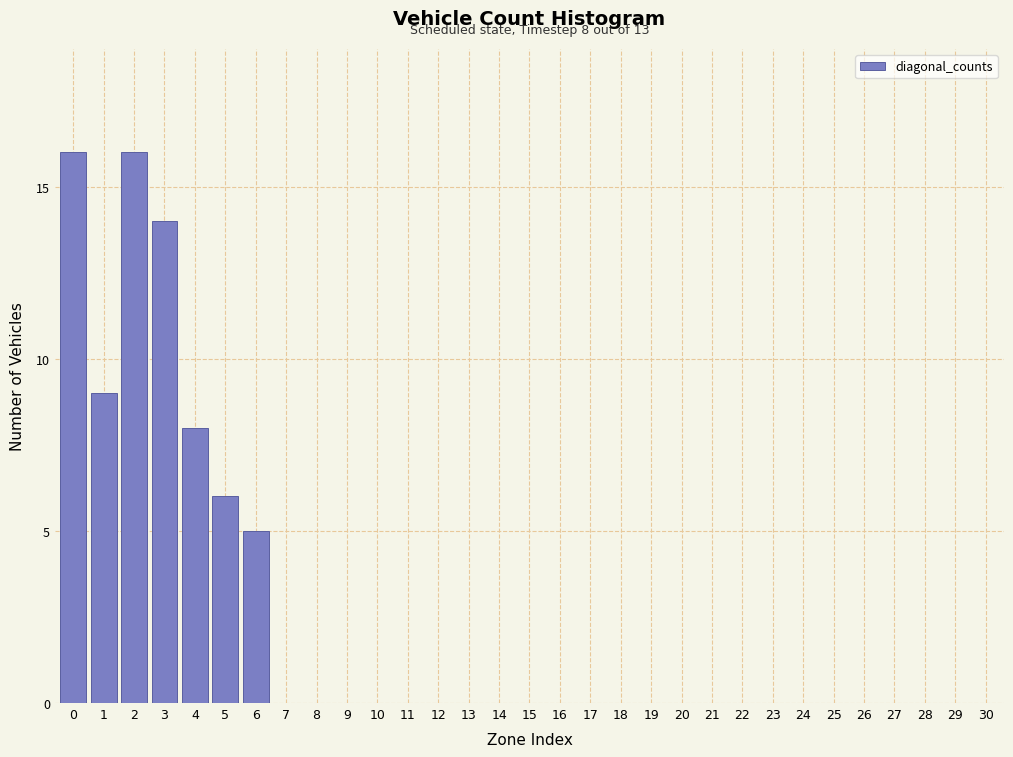

What is the sum of all values?

74